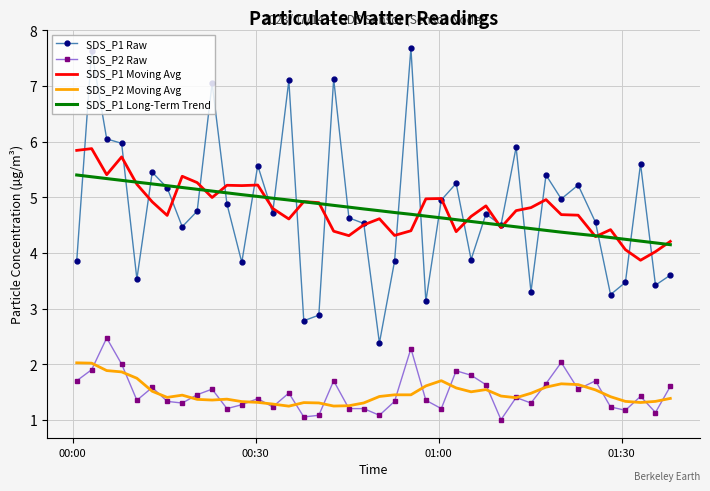

What is the minimum value for SDS_P1 Moving Avg?

3.9